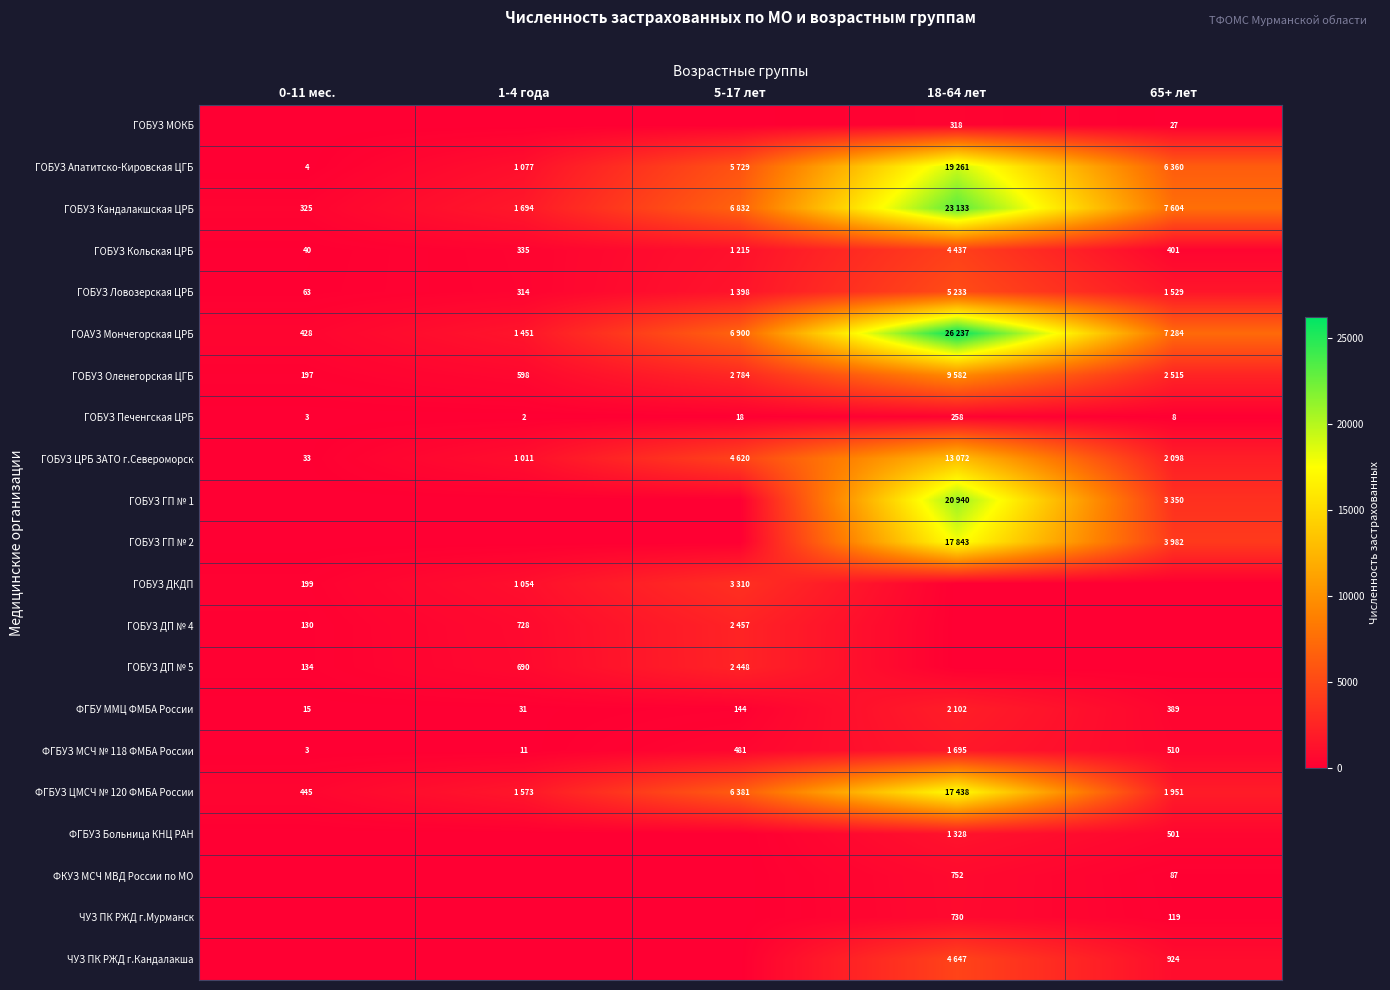

Is it true that ЧУЗ ПК РЖД г.Кандалакша equals 469 at 65+ лет?

False